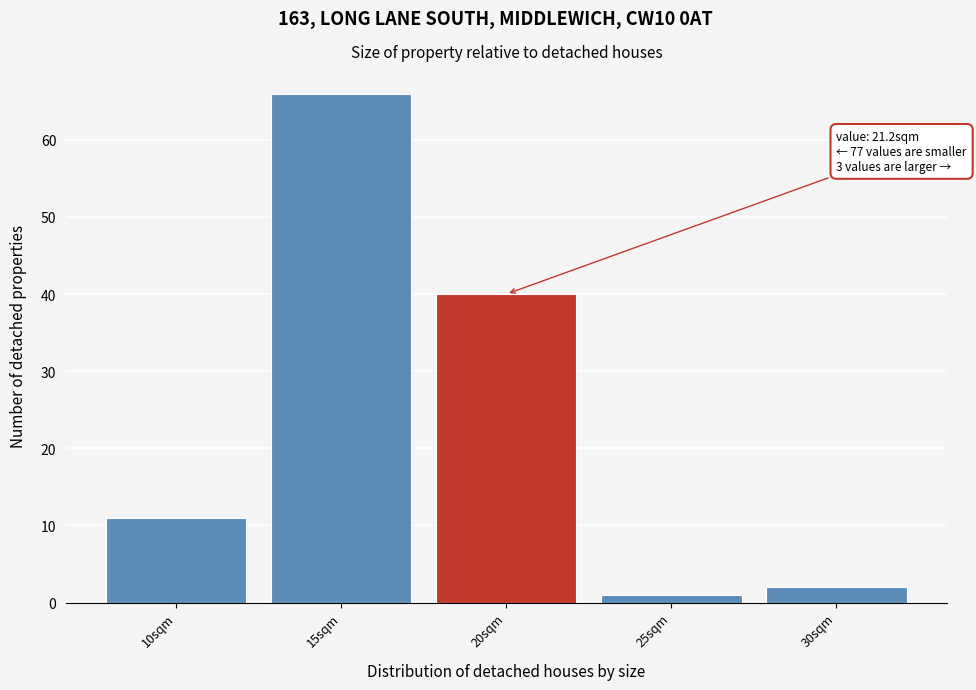

Reading left to right, transcribe all the data shown in this chart.

10sqm=11	15sqm=66	20sqm=40	25sqm=1	30sqm=2